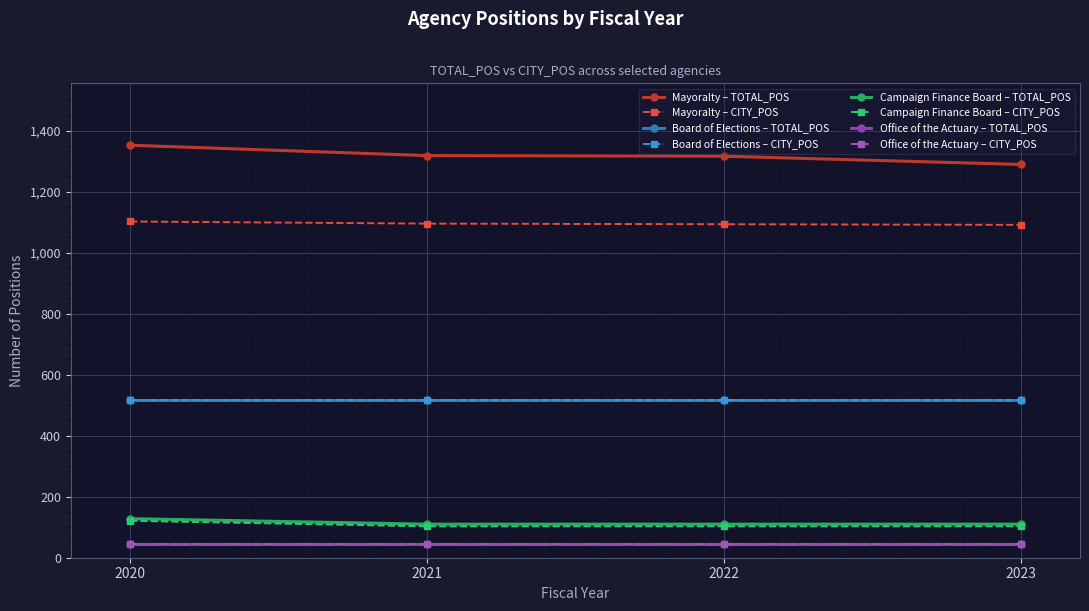

Which series has the widest spread of values?

TOTAL_POS